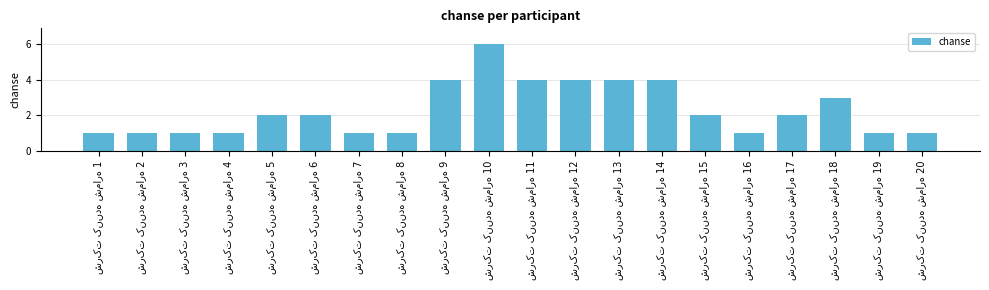

What is the difference between the maximum and second lowest values?

5